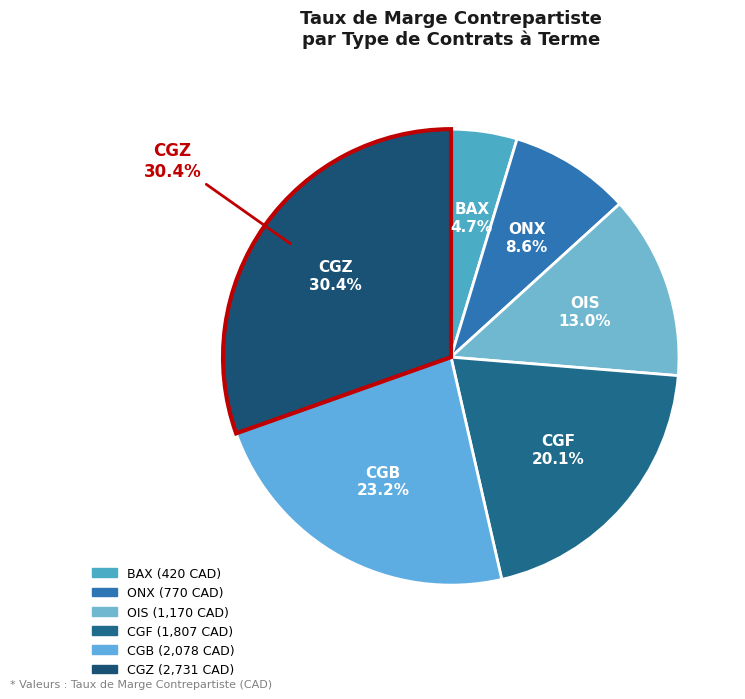

Is it true that CGZ is 39% of the pie?

False